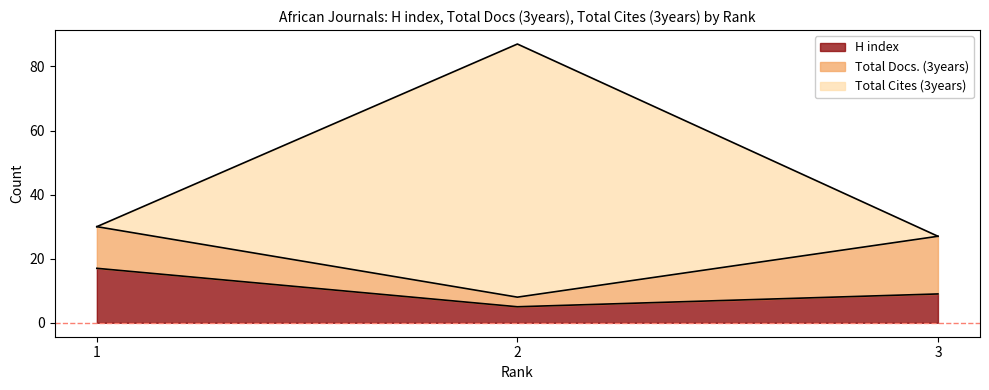

What is the minimum value for Total Cites (3years)?

27